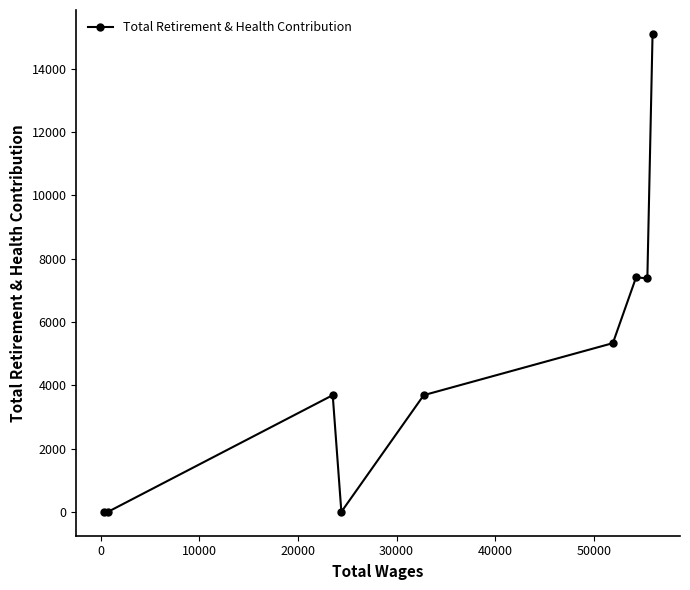

What is the value of the 8th point from the left?

7374